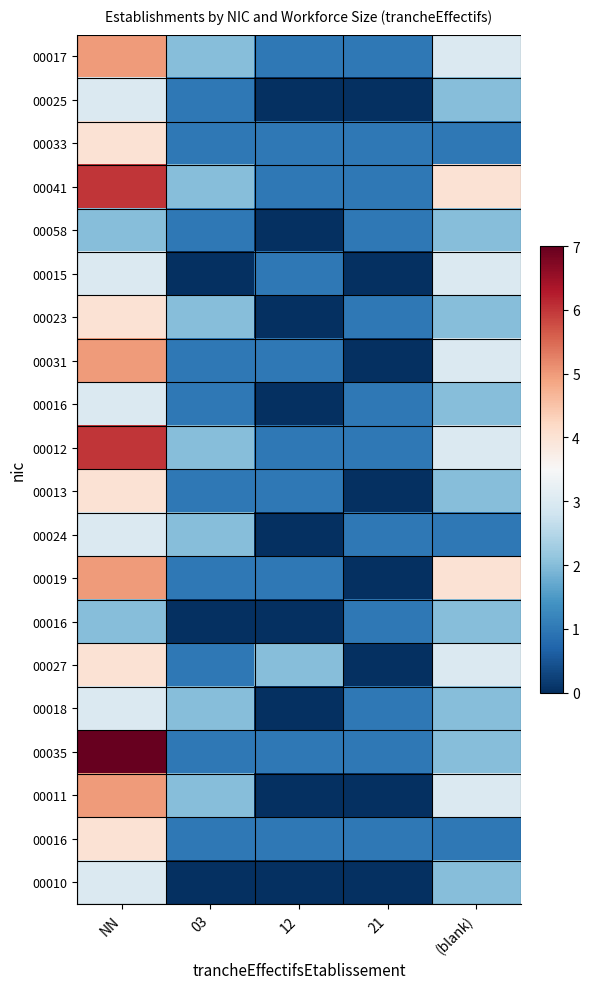

What is the spread (max minus min) of values at 21?

1